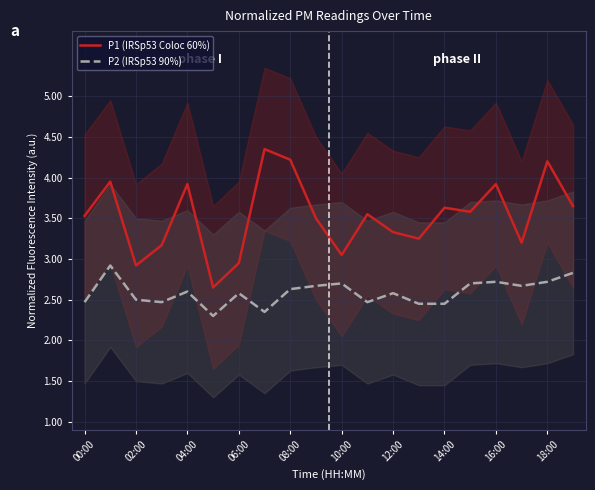

What are all the series names shown in the legend?

P1 (IRSp53 Coloc 60%), P2 (IRSp53 90%)